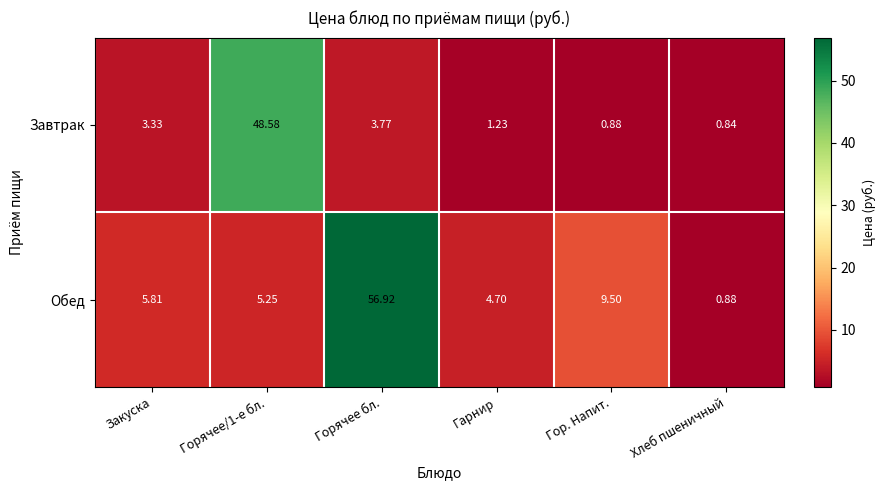

Which label corresponds to the smallest value in the chart?

Хлеб пшеничный